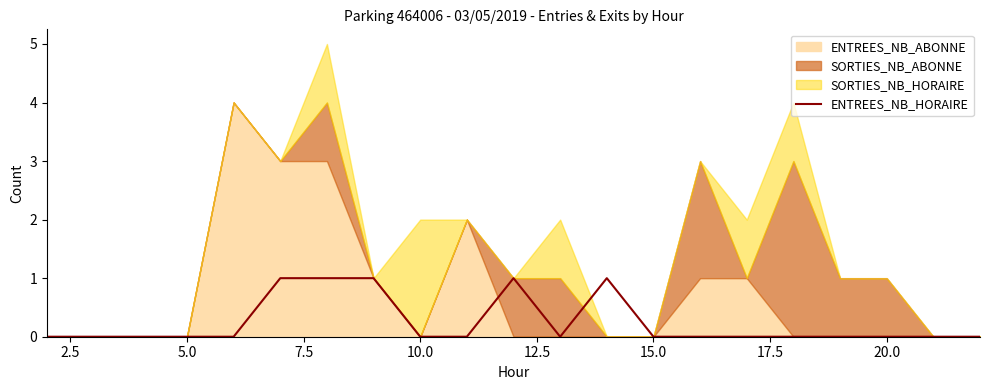

How many lines are shown in the chart?

1